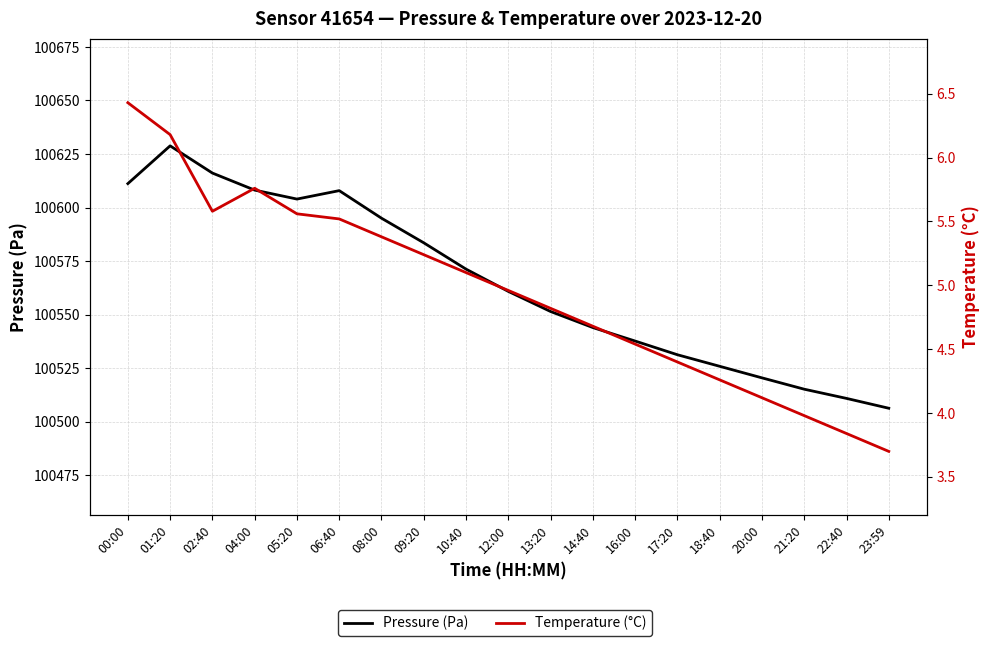

Rank the categories by Pressure (Pa) value from highest to lowest.

01:20, 02:40, 00:00, 04:00, 06:40, 05:20, 08:00, 09:20, 10:40, 12:00, 13:20, 14:40, 16:00, 17:20, 18:40, 20:00, 21:20, 22:40, 23:59